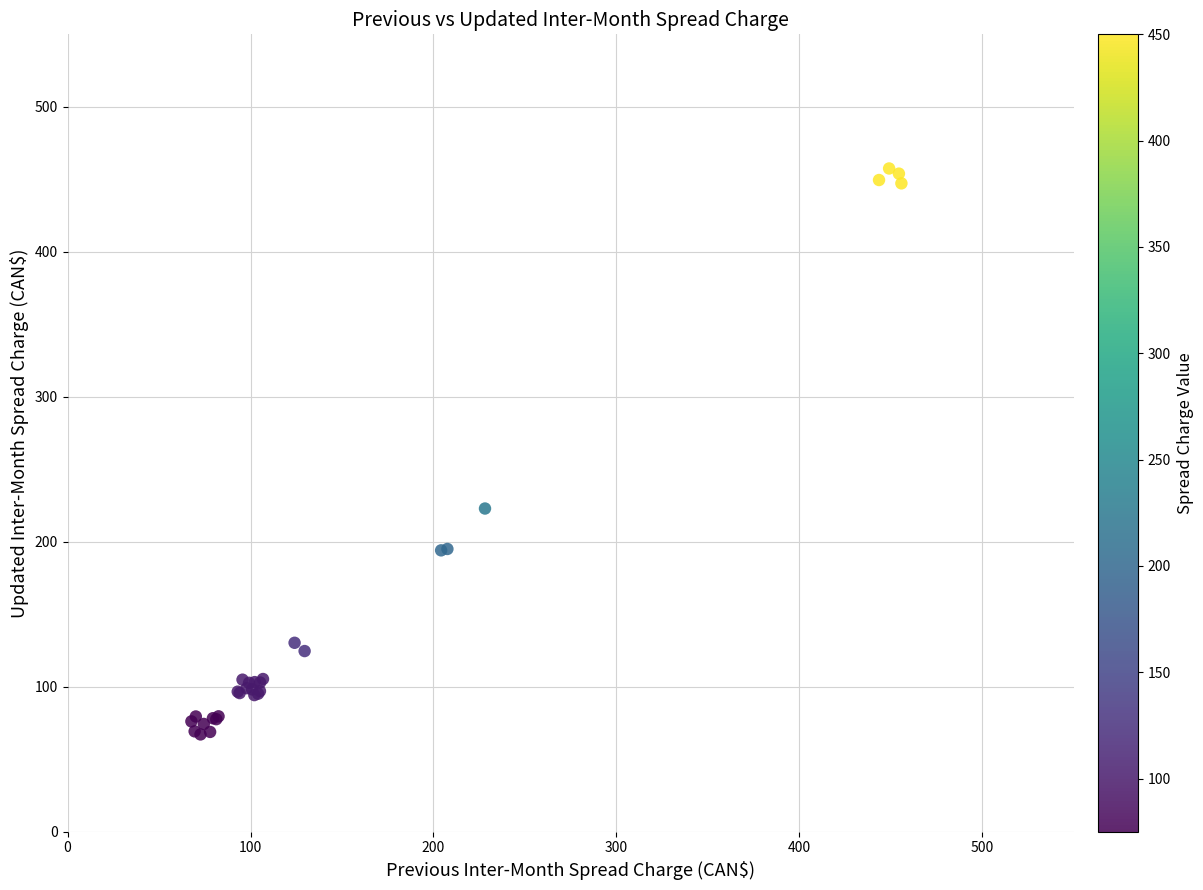

What Y value in the scatter plot is closest to 262?

222.9